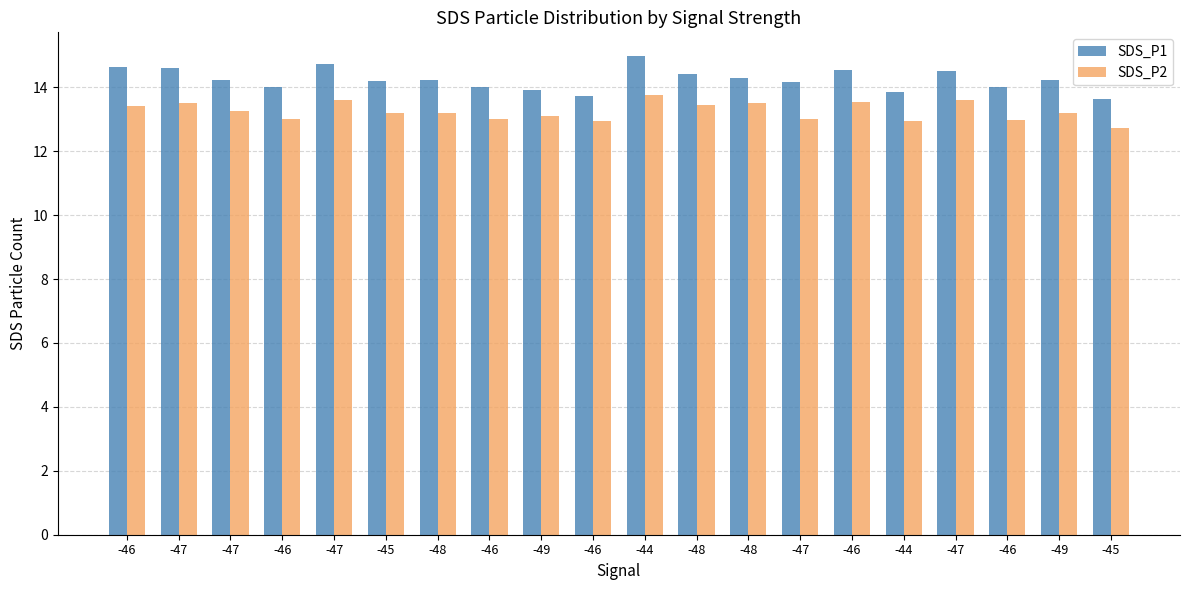

How many distinct data groups are displayed?

2